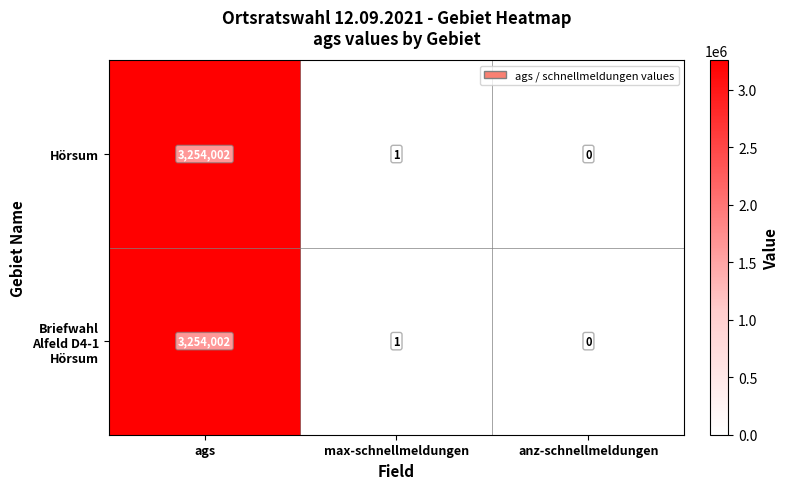

What is the total value across all series at max-schnellmeldungen?

2